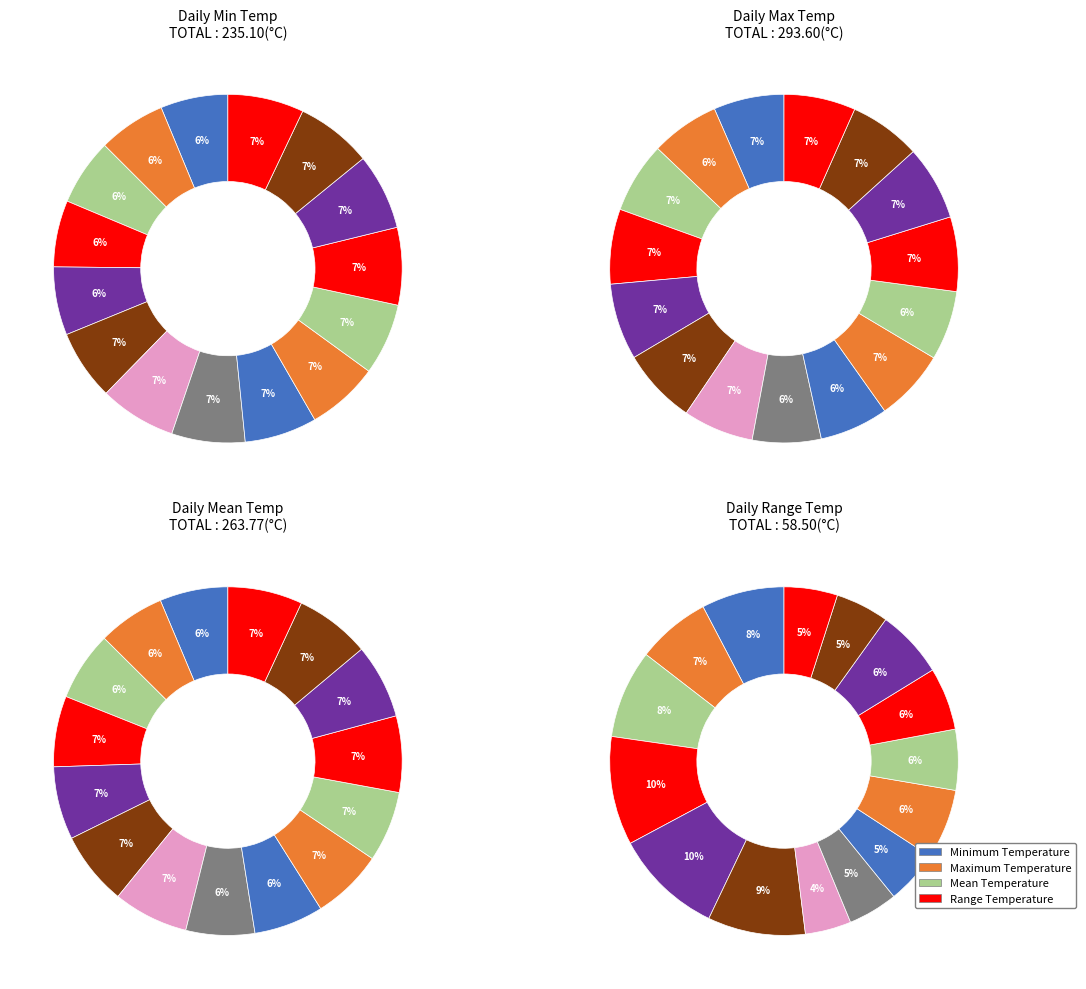

What percentage is the 2016-07-13 slice, to the nearest percent?

7%